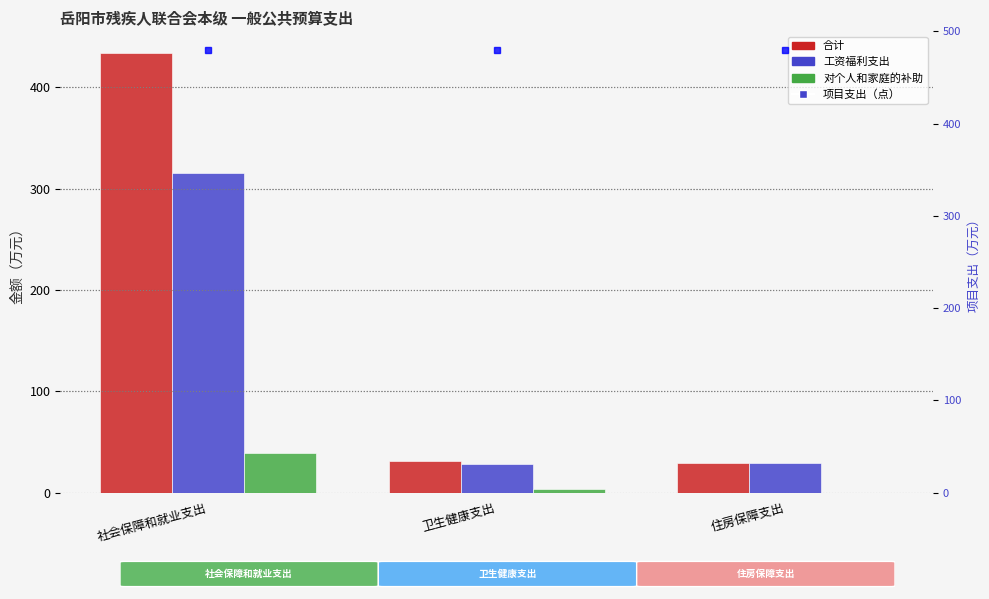

What is the average value of the 合计 series?

164.9